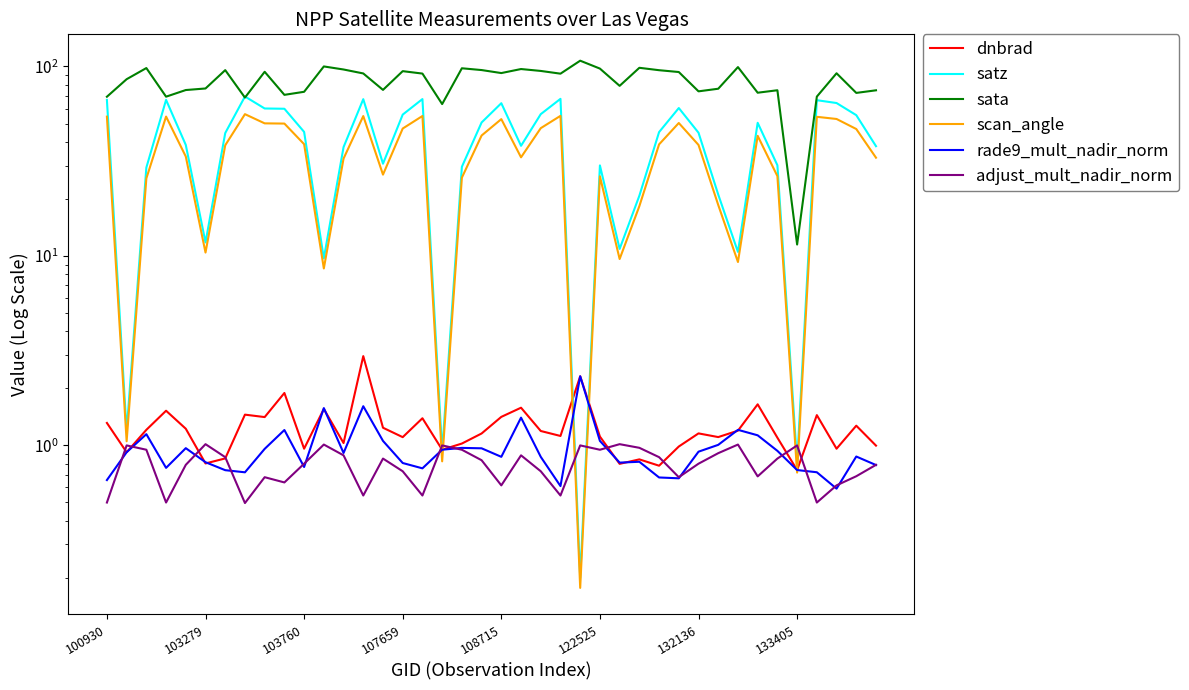

At which label is dnbrad closest to 1?

39